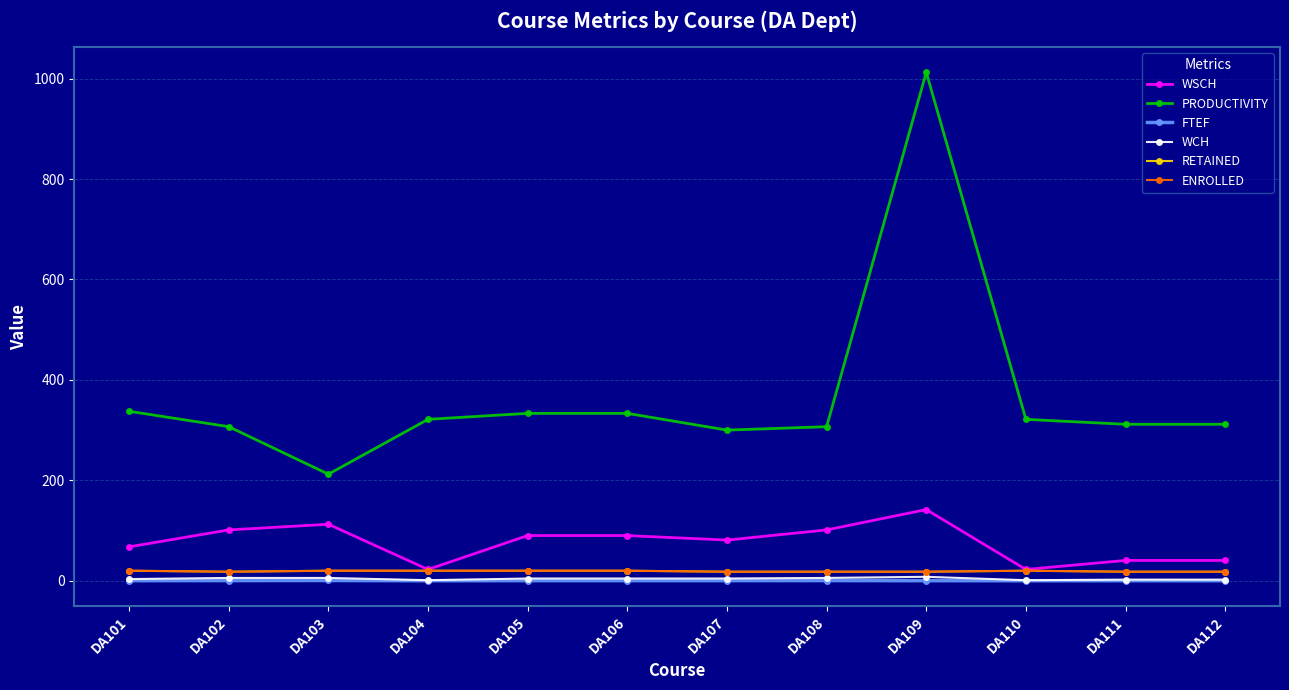

Rank the series at DA107 from highest to lowest value.

PRODUCTIVITY, WSCH, RETAINED, ENROLLED, WCH, FTEF